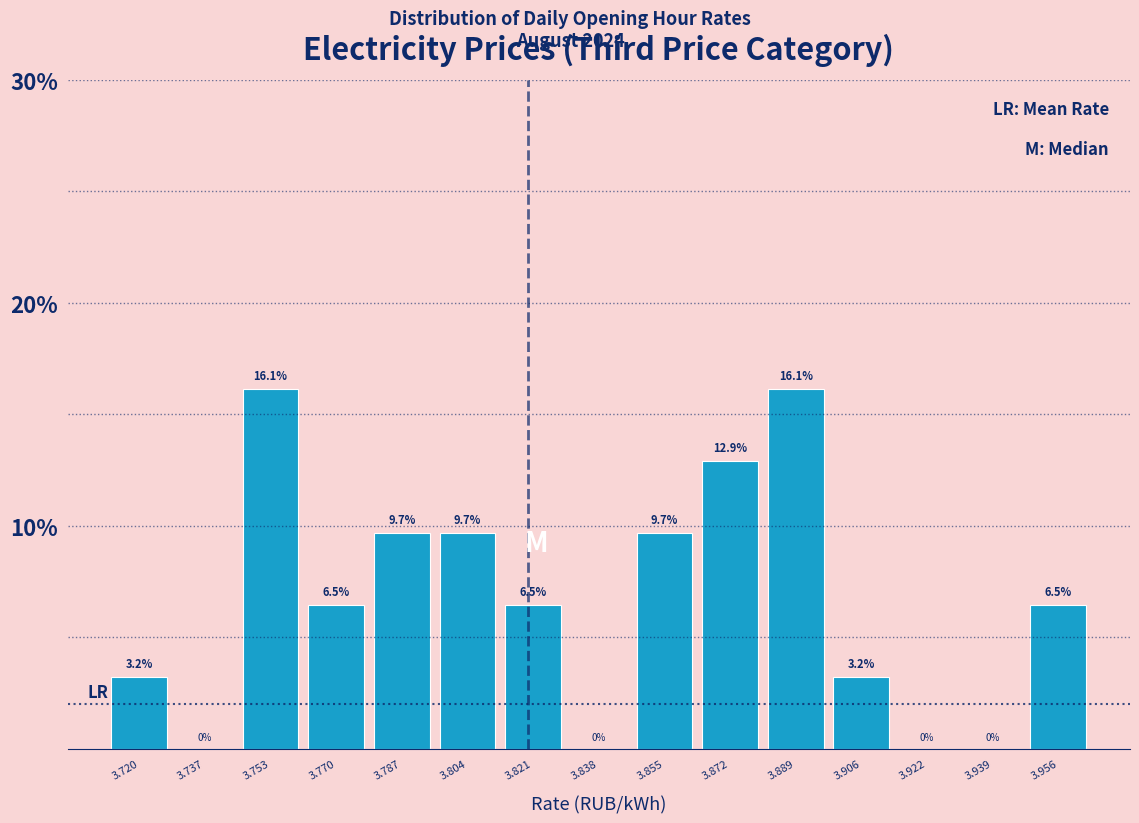

Reading left to right, transcribe this chart: for each bar, give the range it covers on the x-axis and its height. The bar edges are not printed on the chart, so give them approximately, as read against the axis.

3.712 to 3.728: 3.2
3.728 to 3.746: 0.0
3.746 to 3.762: 16.1
3.762 to 3.778: 6.5
3.778 to 3.796: 9.7
3.796 to 3.812: 9.7
3.812 to 3.830: 6.5
3.830 to 3.846: 0.0
3.846 to 3.864: 9.7
3.864 to 3.880: 12.9
3.880 to 3.898: 16.1
3.898 to 3.914: 3.2
3.914 to 3.930: 0.0
3.930 to 3.948: 0.0
3.948 to 3.964: 6.5